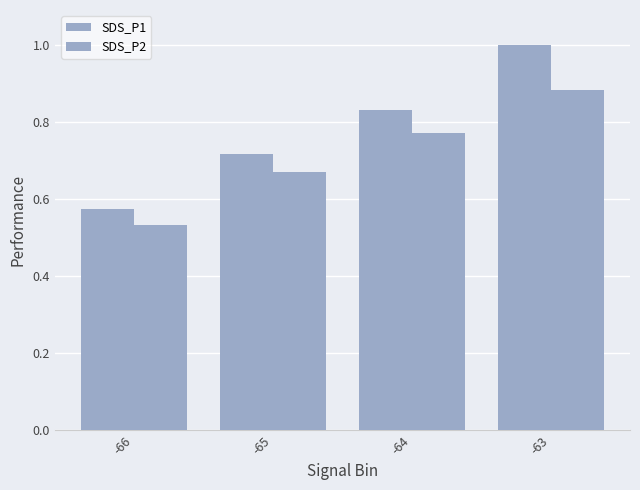

How many categories are shown in the chart?

4